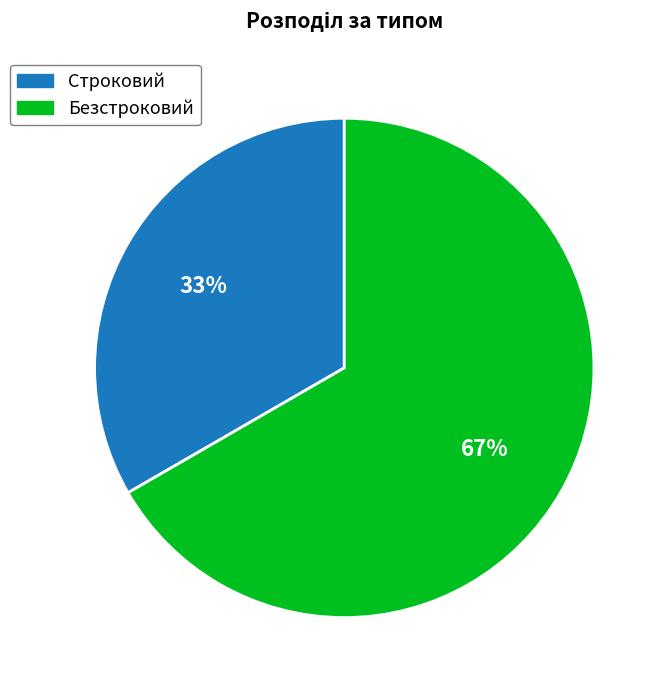

To the nearest percent, what is the combined percentage of Строковий and Безстроковий?

100%